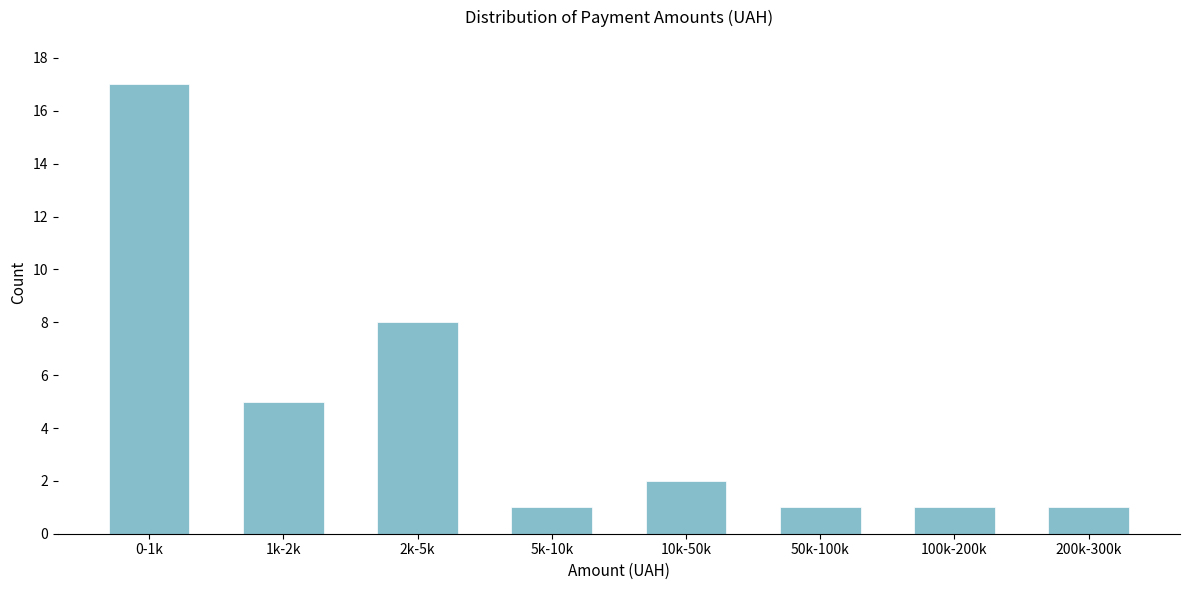

Reading left to right, list all the values displayed in this chart.

17	5	8	1	2	1	1	1